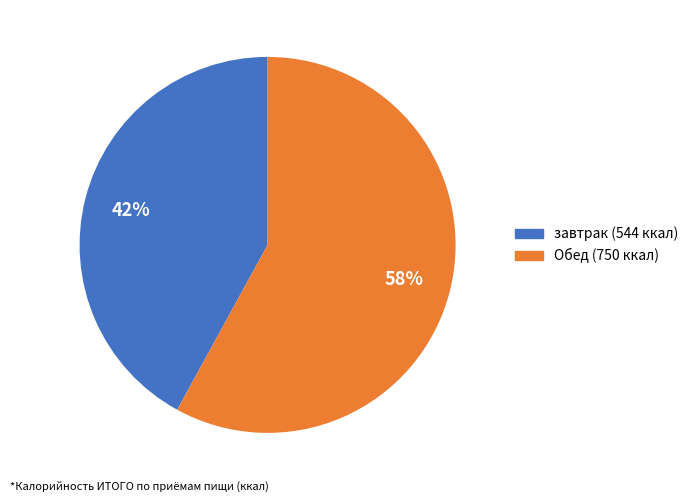

Count the number of slices in the pie.

2